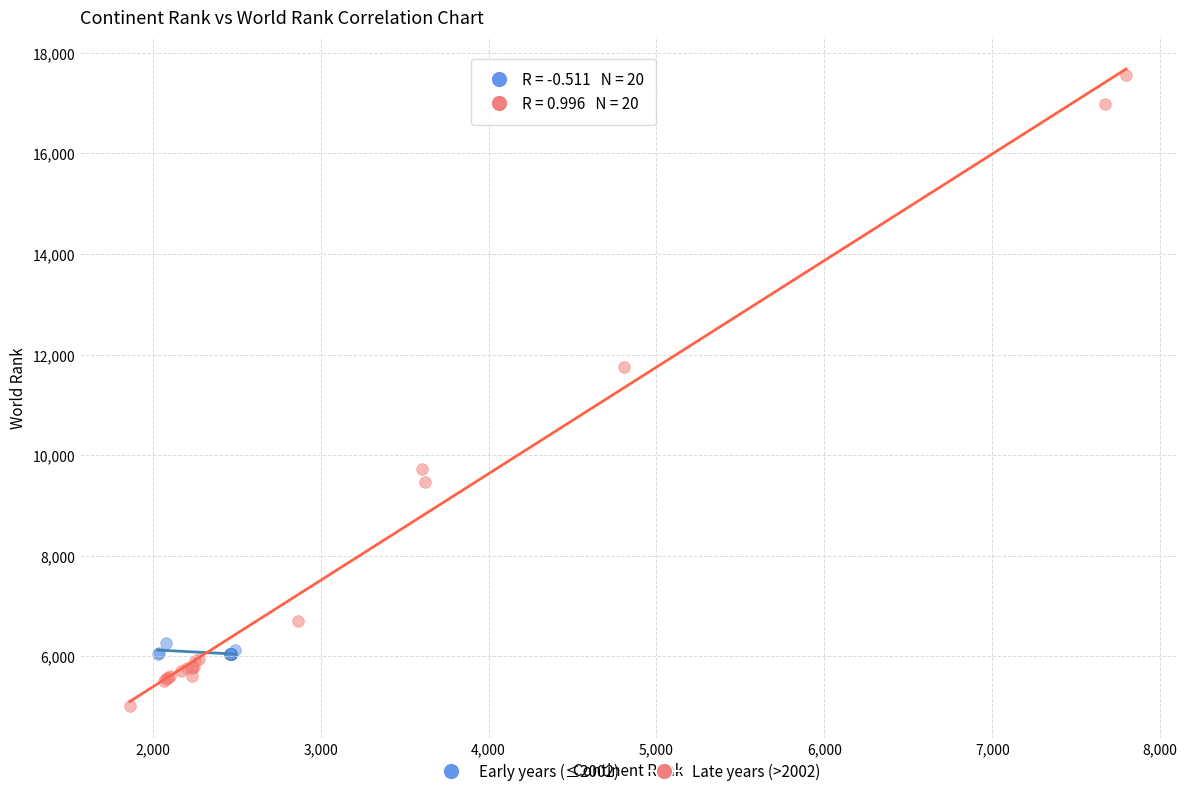

Which series has the widest spread of Y values?

Late years (>2002)